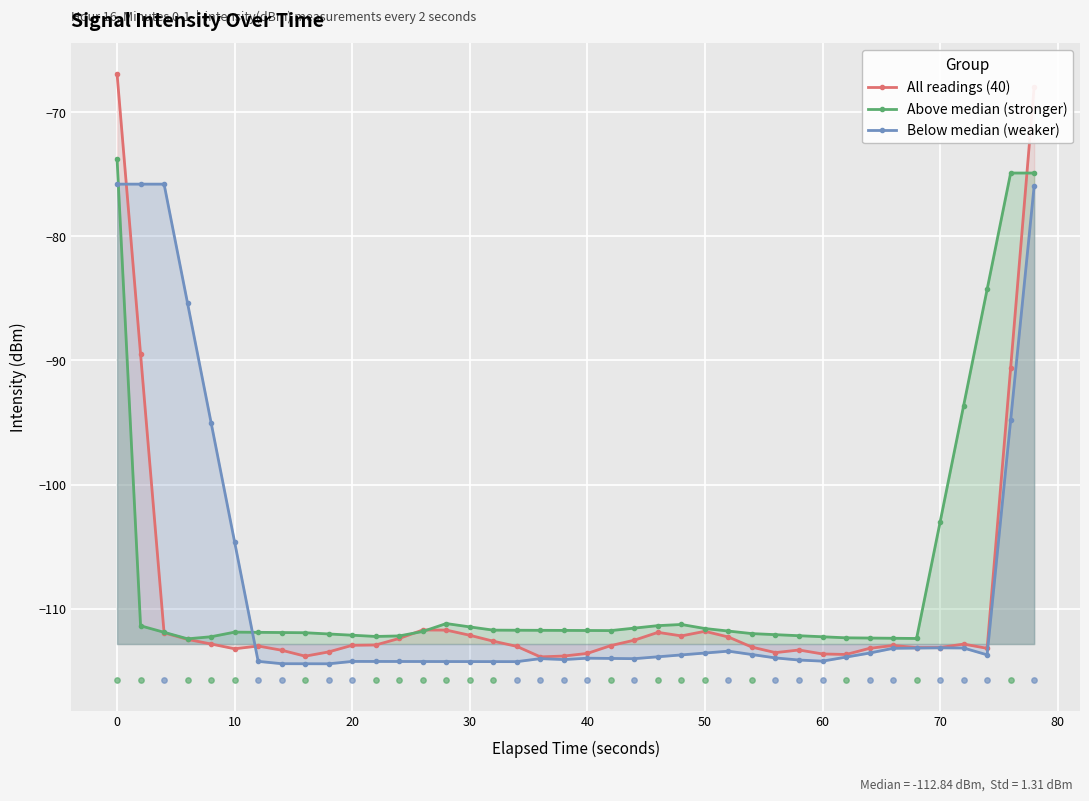

Which series contains the lowest Y value?

Below median (weaker)